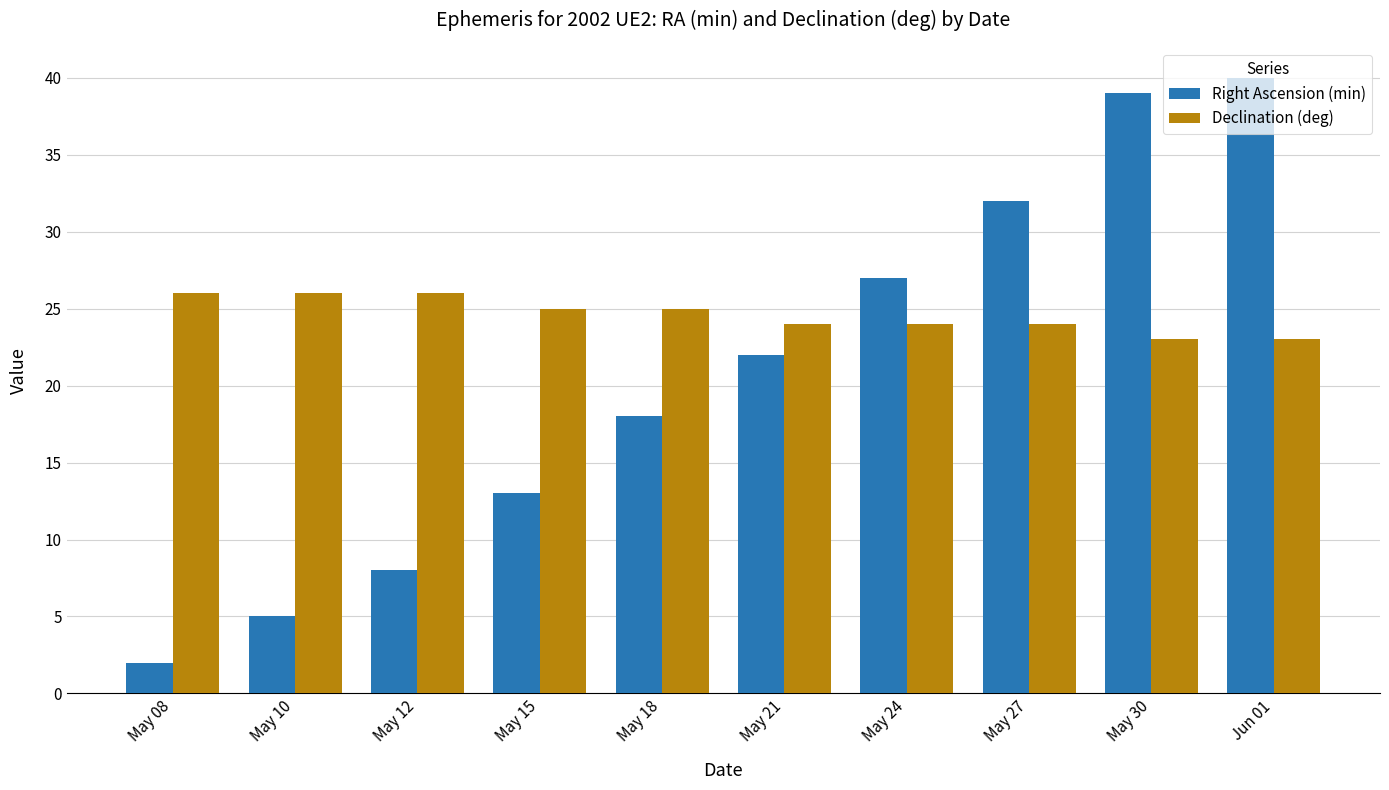

Is the value of Right Ascension (min) at May 21 greater than the value of Declination (deg) at May 12?

No